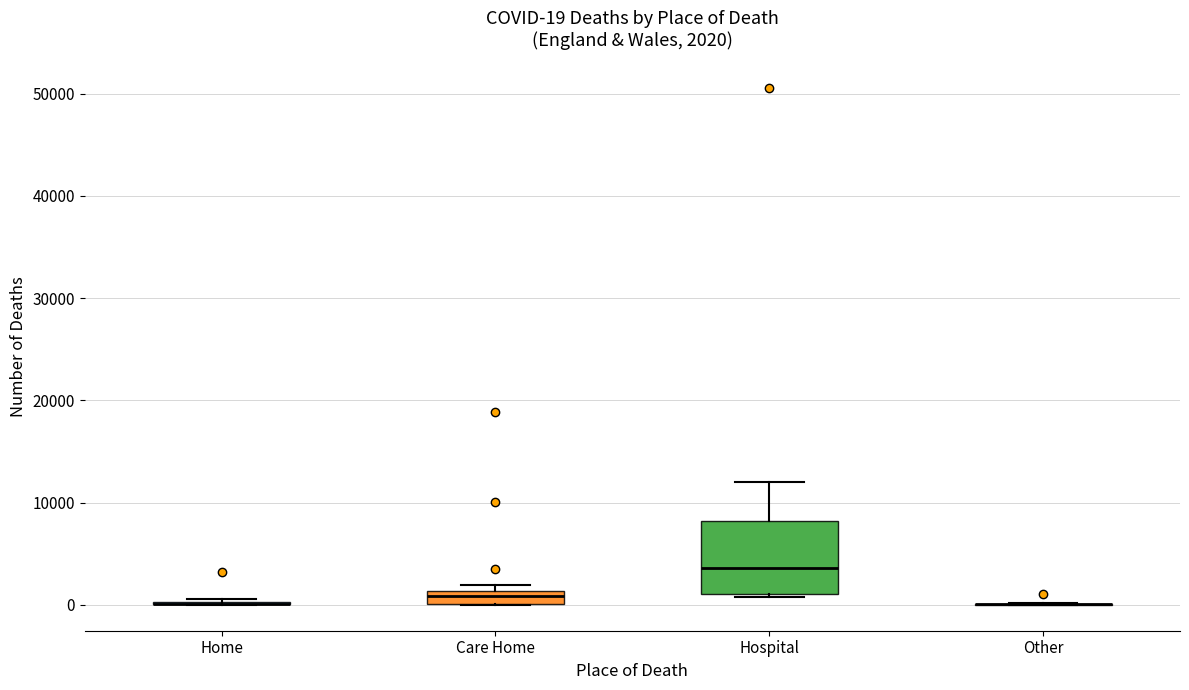

Which box is the tallest, from its lower edge to its upper edge?

Hospital